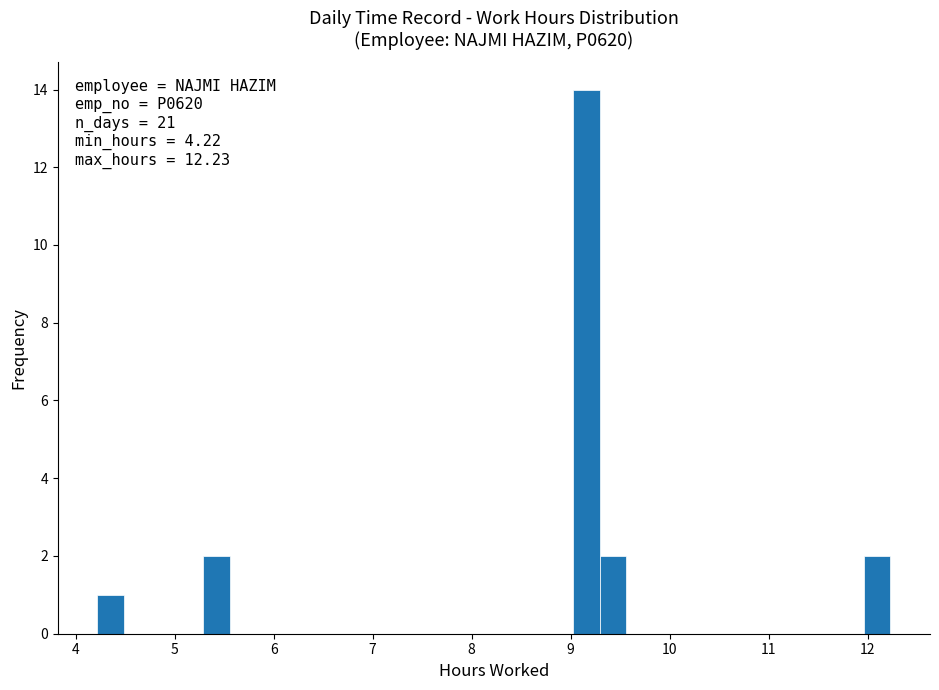

Read against the x-axis, roughly where is the centre of the tallest bar?

9.2